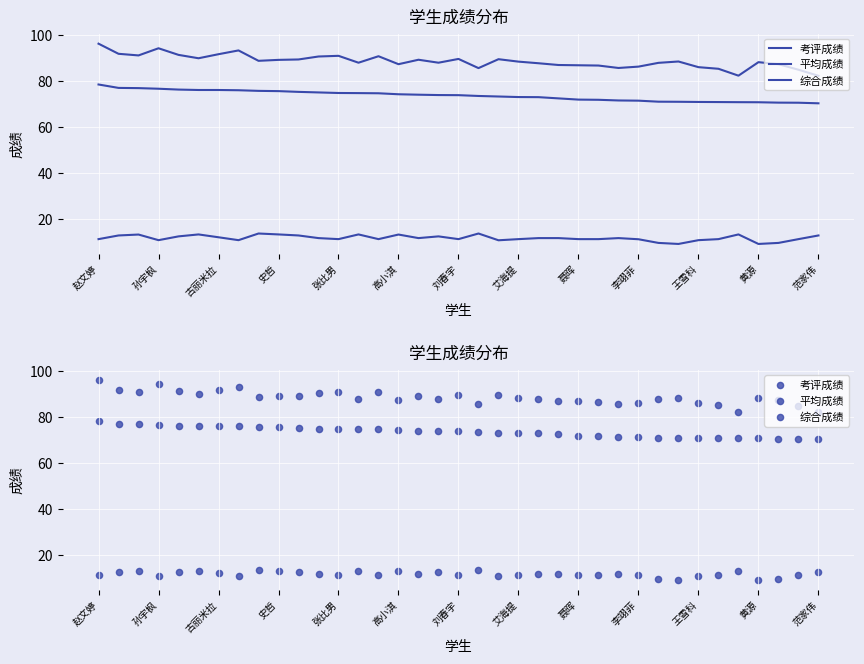

What are all the series names shown in the legend?

考评成绩, 平均成绩, 综合成绩